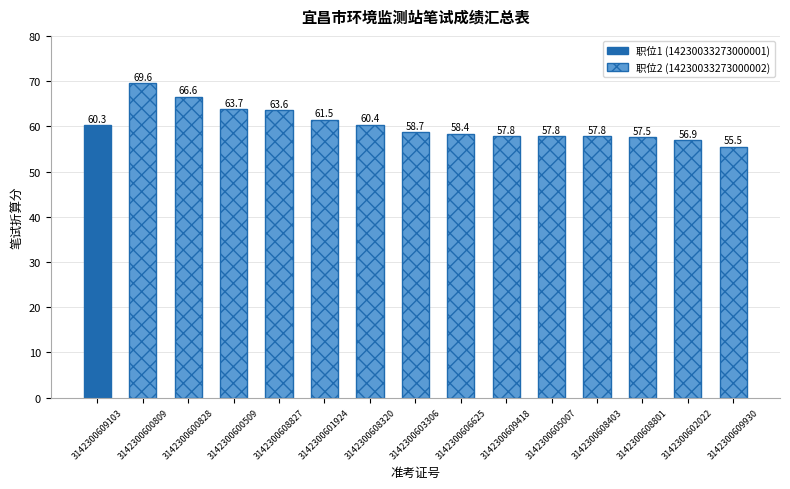

Approximately how many times larger is the value at 3142300600828 compared to 3142300601924?

1.1